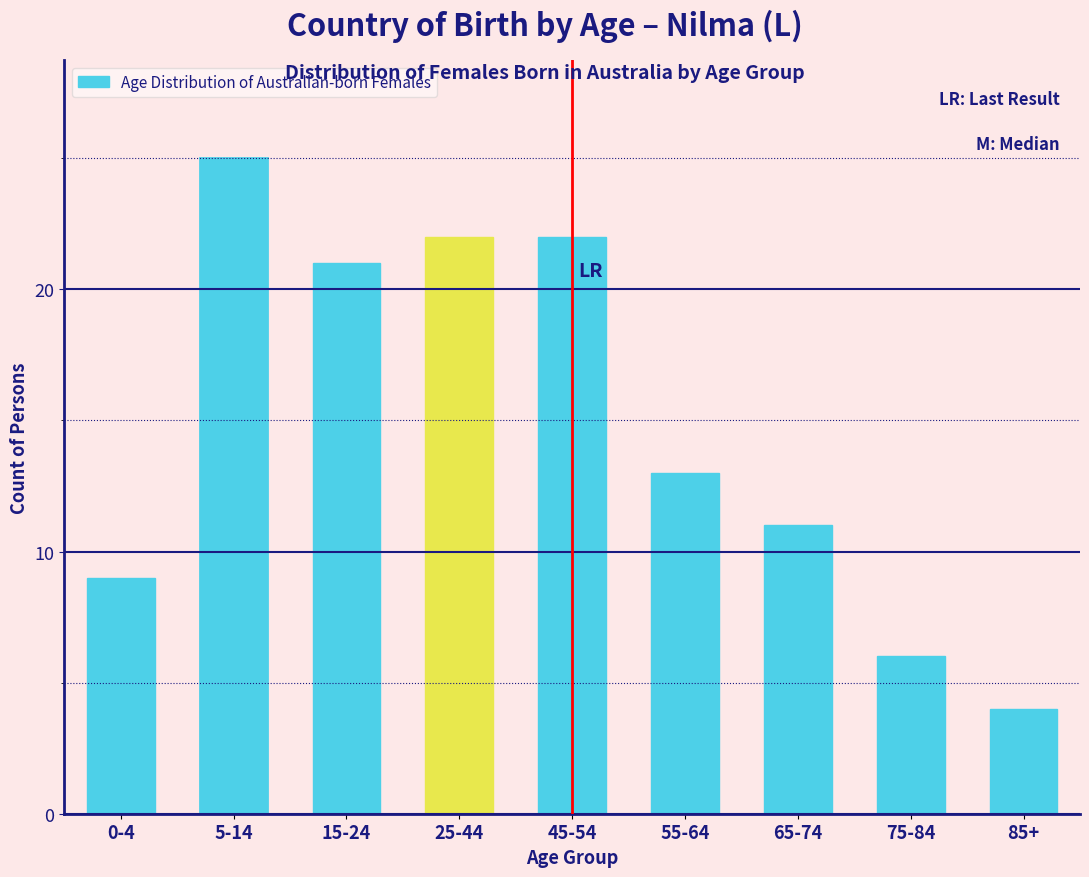

Reading left to right, transcribe all the data shown in this chart.

0-4=9	5-14=25	15-24=21	25-44=22	45-54=22	55-64=13	65-74=11	75-84=6	85+=4